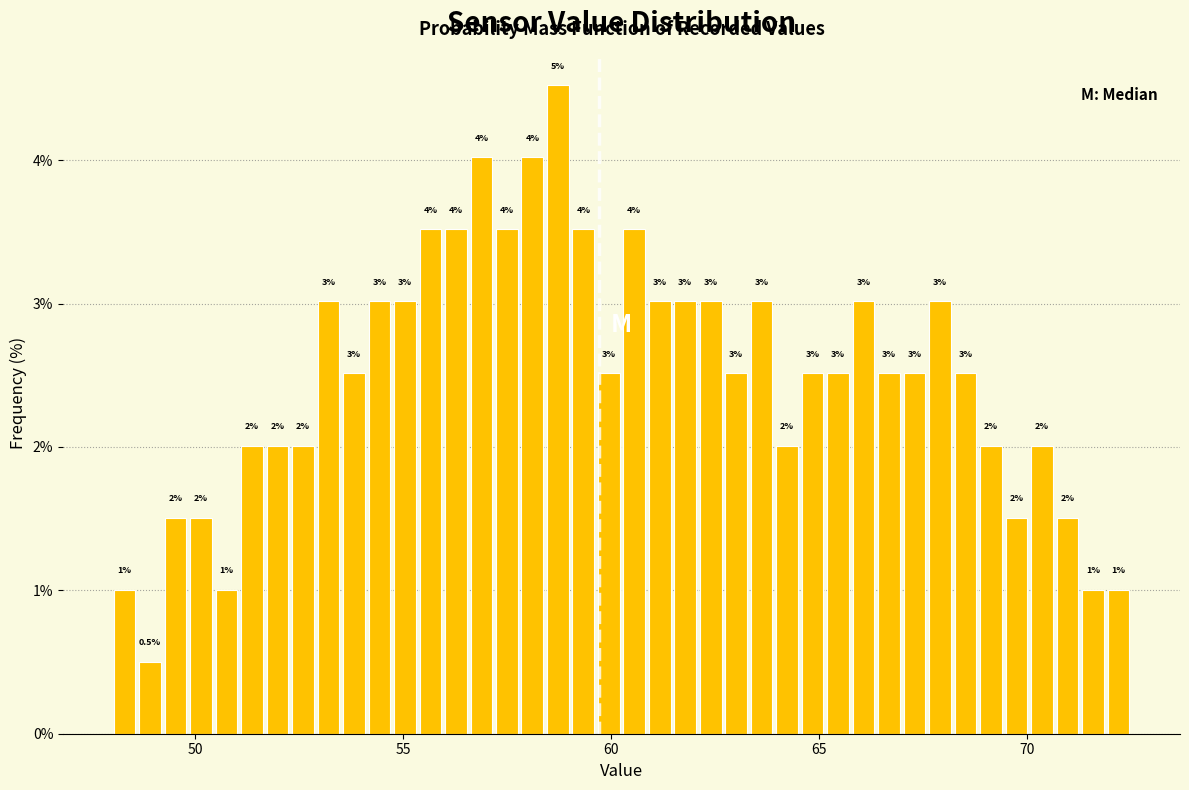

Around what value on the x-axis is the tallest bar? Give the approximate position of its centre, as read against the axis.

58.5